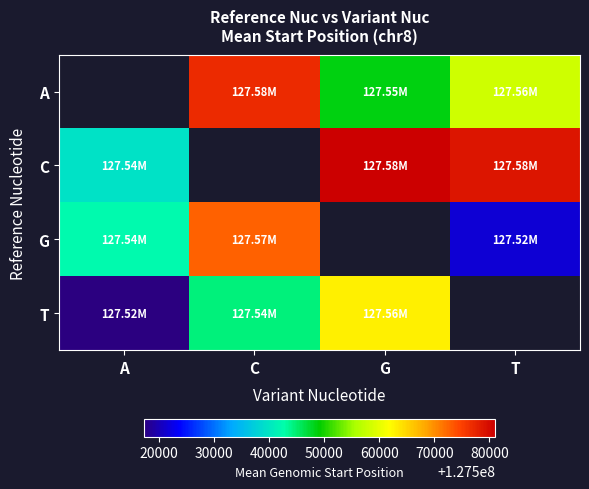

Between A and C, which series saw the biggest shift?

G